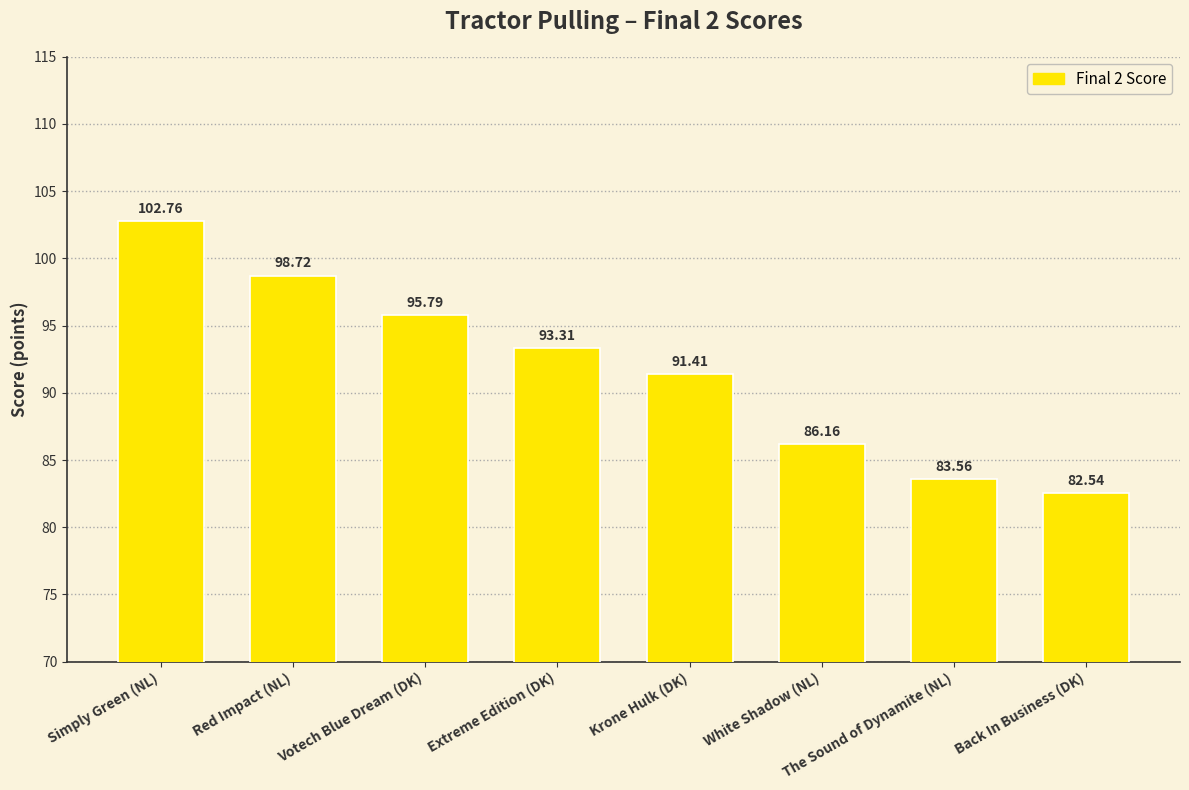

What is the difference between the maximum and second lowest values?

19.2